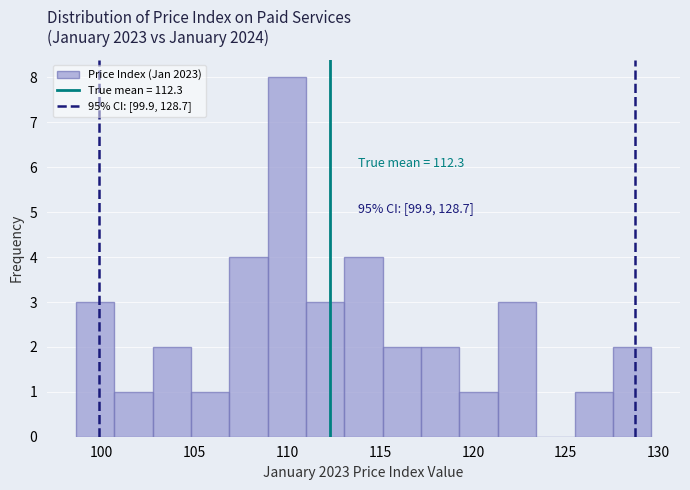

Which range on the x-axis has the tallest bar?

109.0 to 111.0